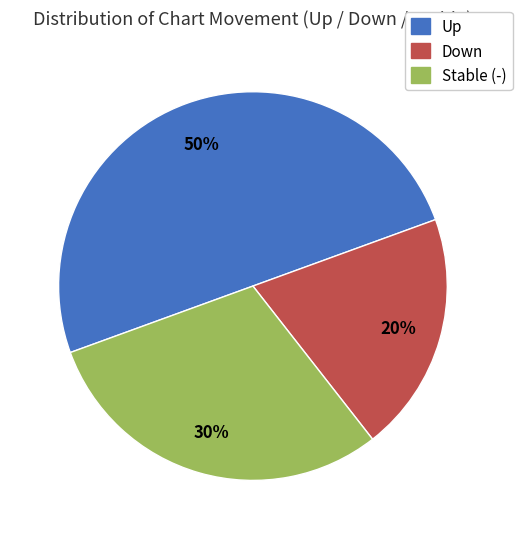

To the nearest percent, what is the average slice percentage?

33%